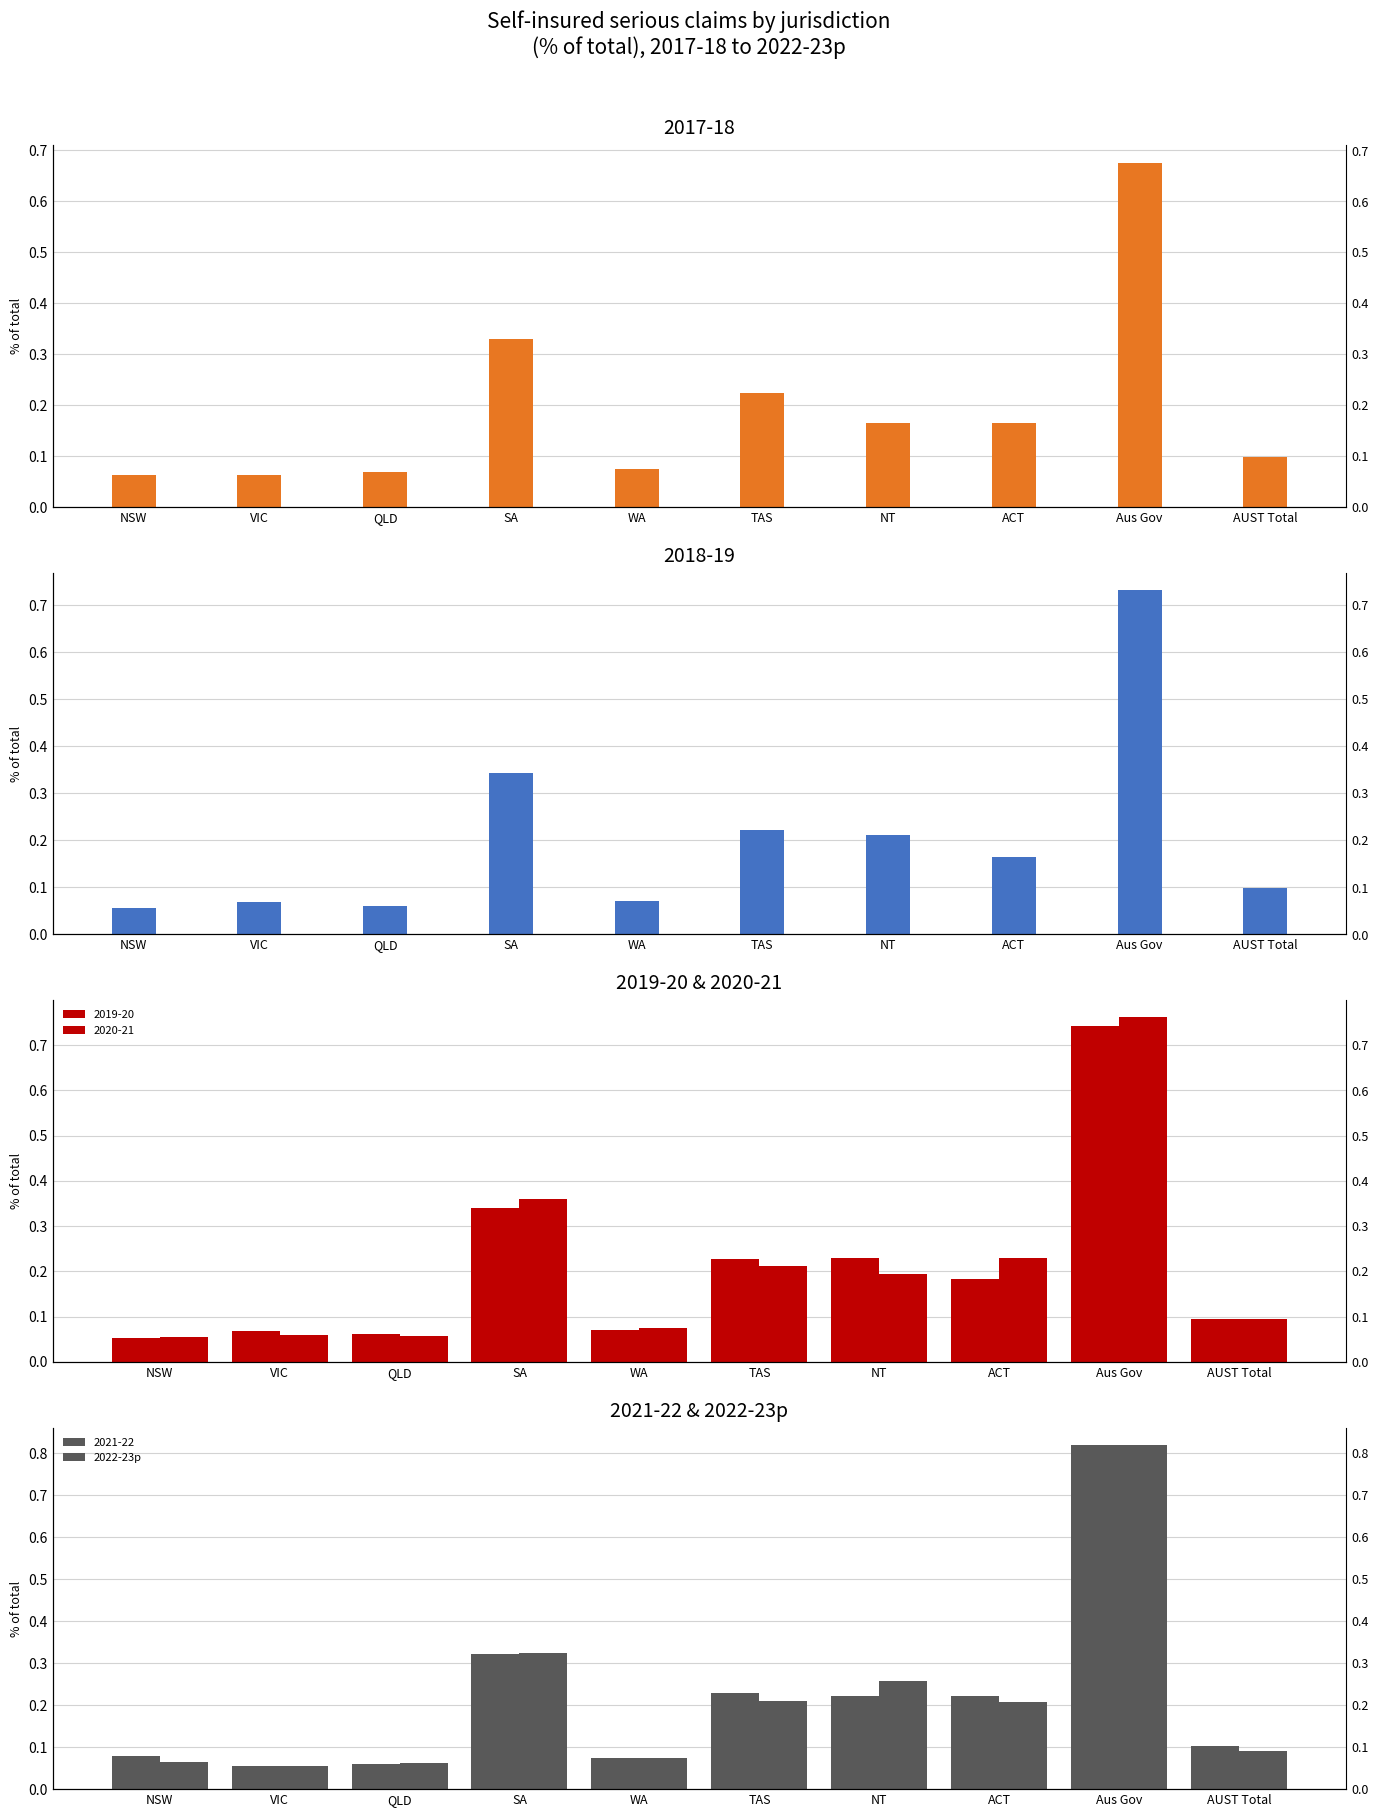

Rank the categories by value from highest to lowest.

Aus Gov, SA, NT, TAS, ACT, AUST Total, WA, NSW, QLD, VIC